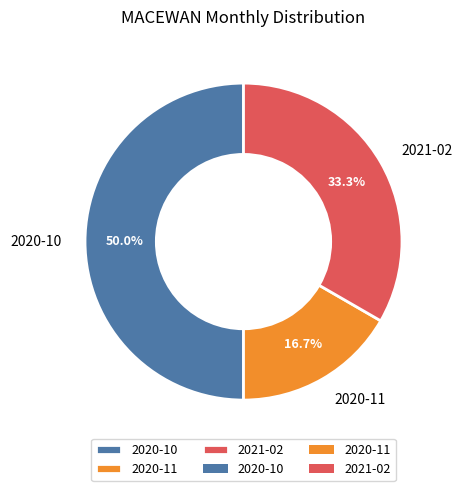

How many slices are in this pie chart?

3